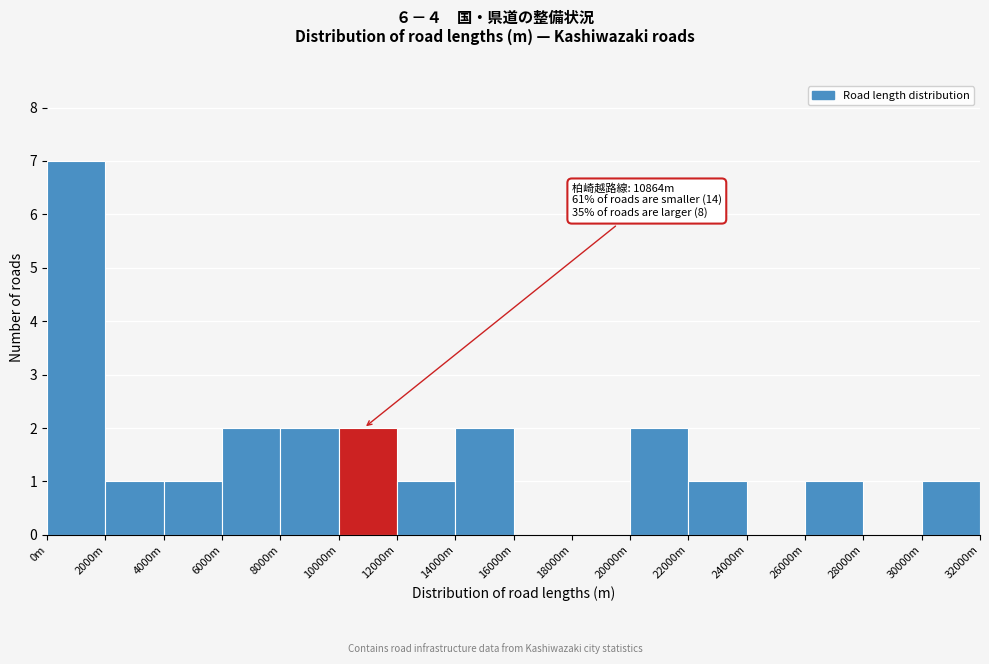

Reading left to right, transcribe all the data shown in this chart.

0m=7	2000m=1	4000m=1	6000m=2	8000m=2	10000m=2	12000m=1	14000m=2	16000m=0	18000m=0	20000m=2	22000m=1	24000m=0	26000m=1	28000m=0	30000m=1